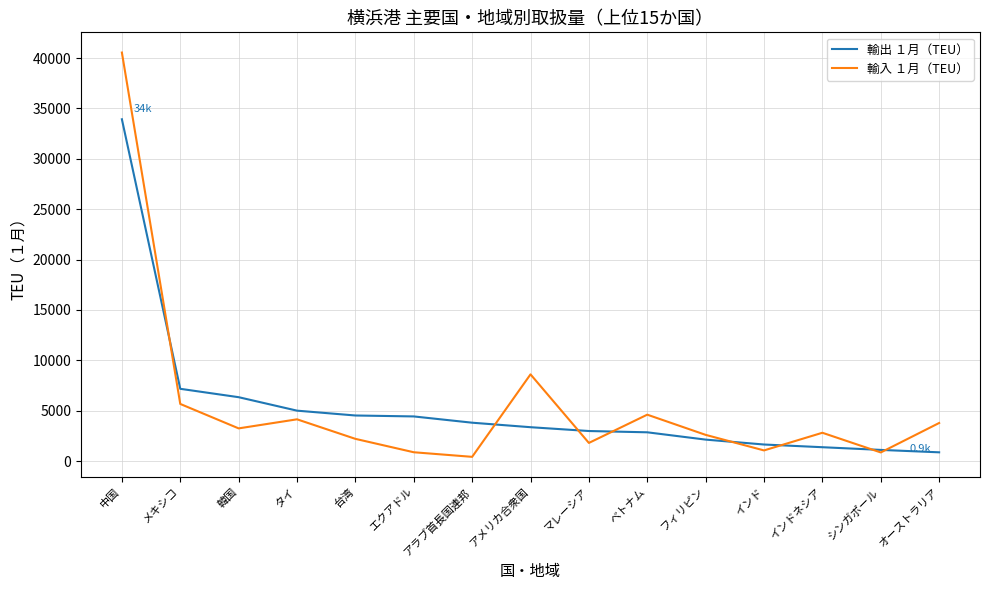

Is the value of 輸出 １月（TEU） at 韓国 greater than the value of 輸入 １月（TEU） at 韓国?

Yes